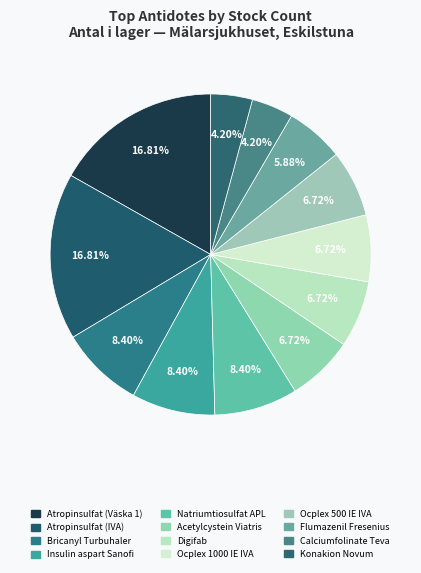

To the nearest percent, what is the difference between the Natriumtiosulfat APL and Atropinsulfat (Väska 1) slice percentages?

8%